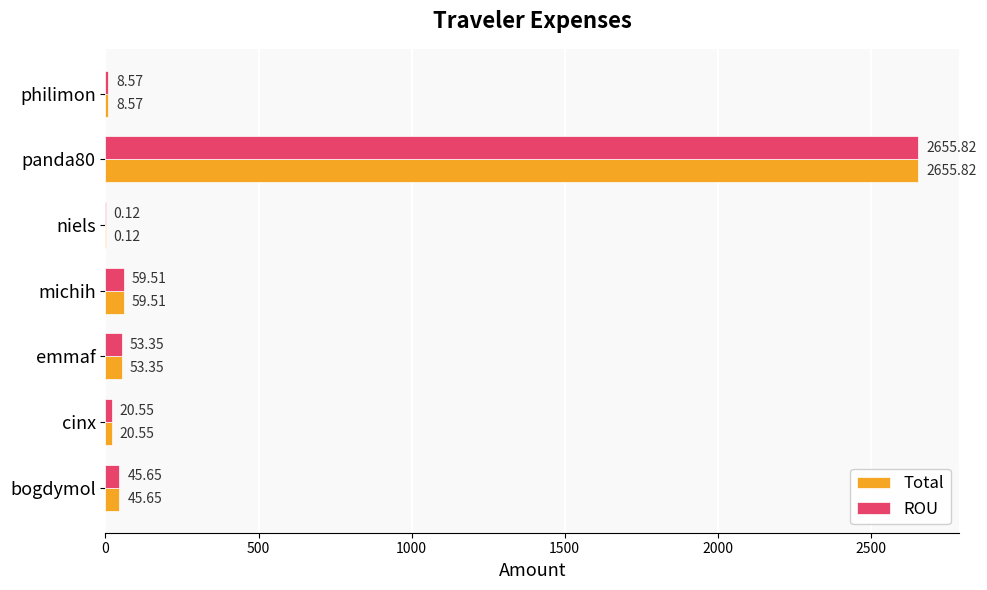

What is the highest value of the Total series?

2655.8